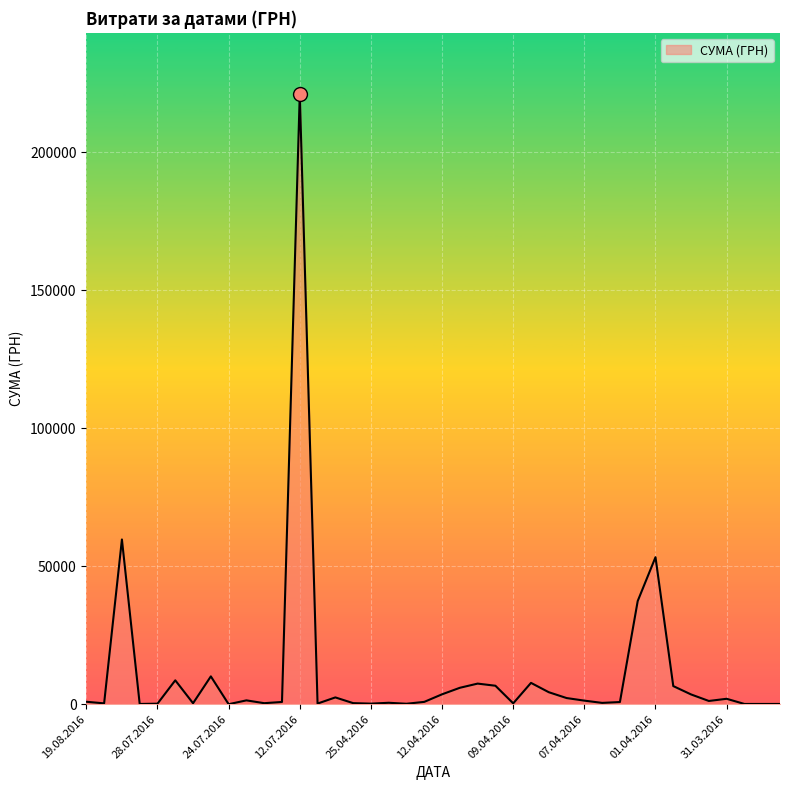

What is the maximum value shown in the chart?

221138.5